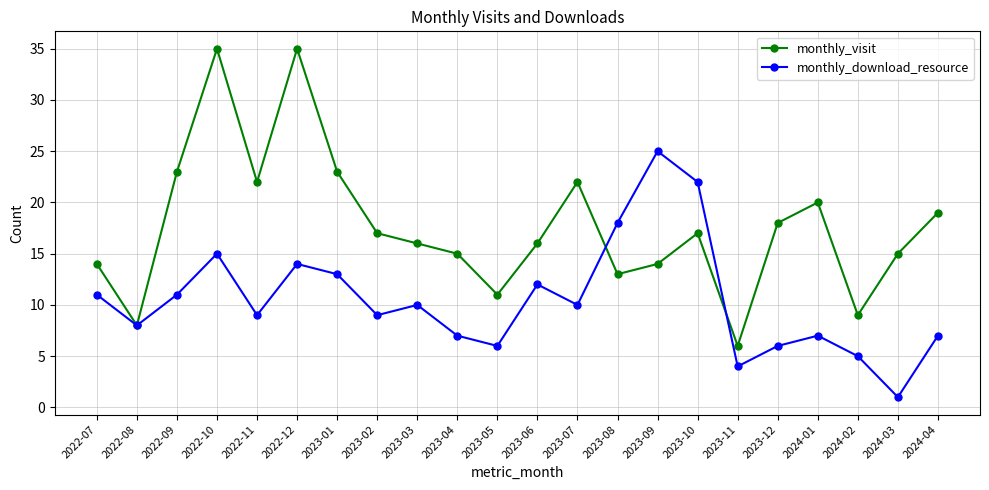

How many values in the monthly_download_resource series are below 10?

11